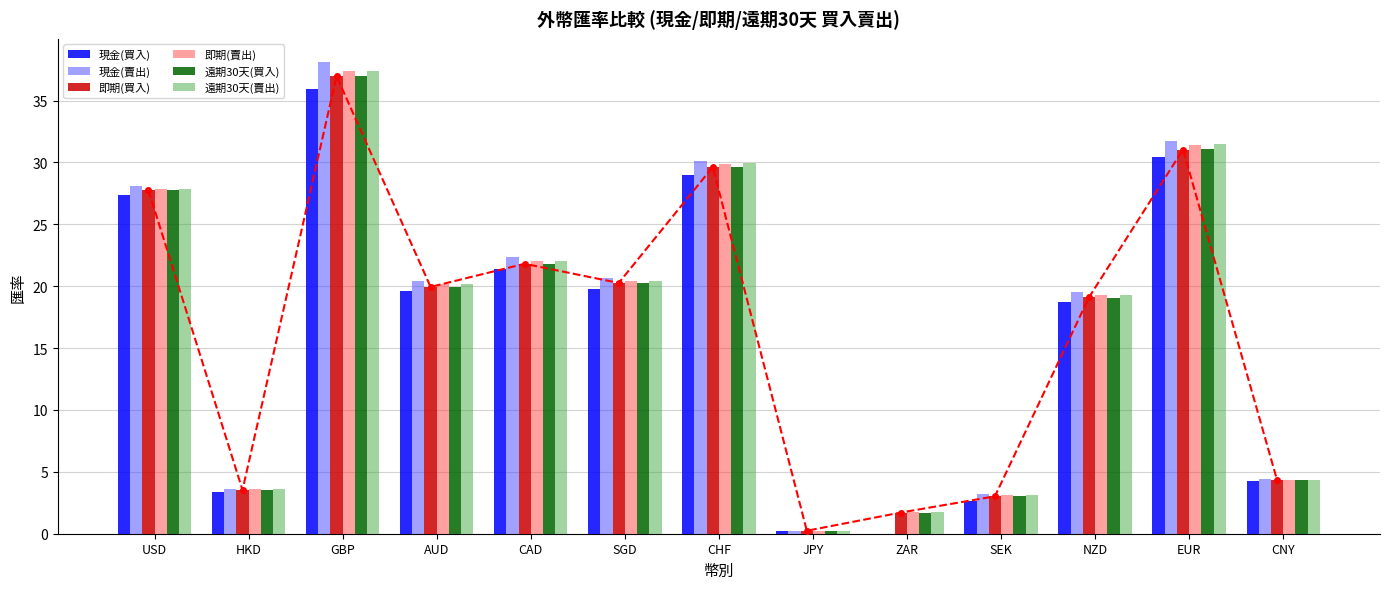

Where does the 現金(賣出) series first go above 20?

USD